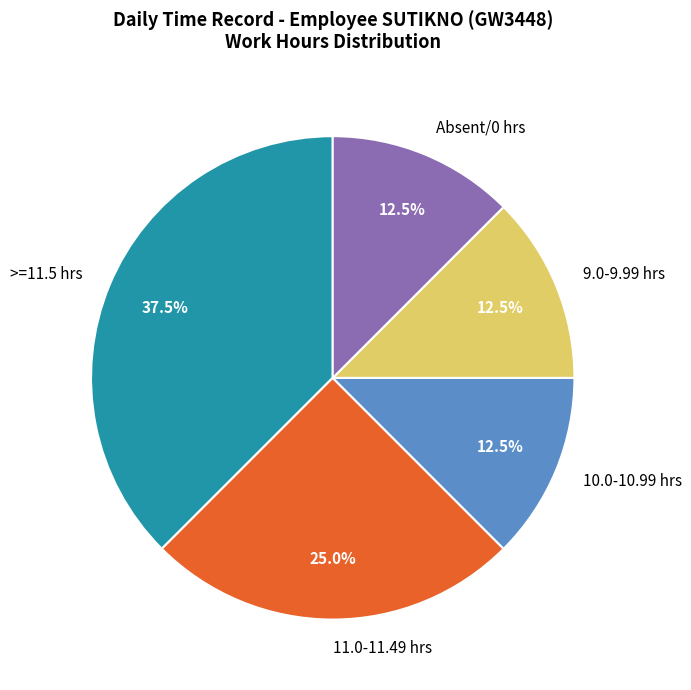

Is there any slice that represents more than half of the pie?

No